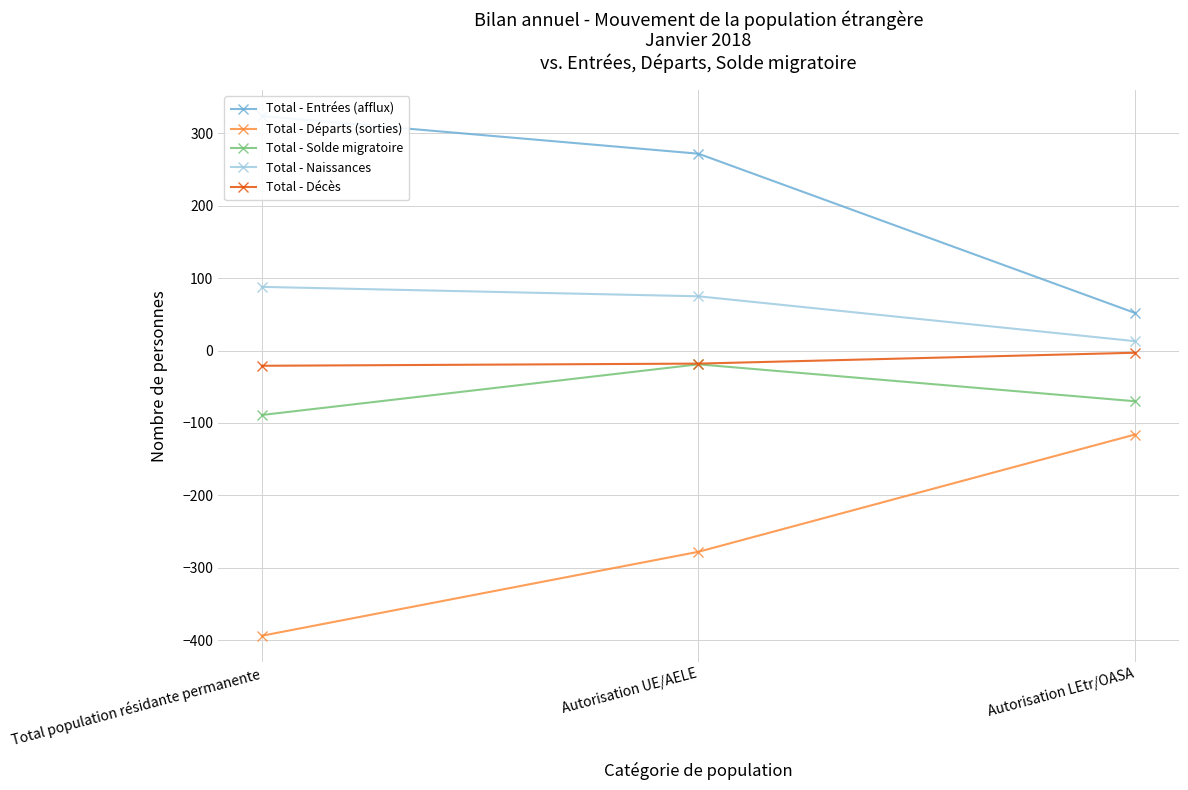

Read the Total - Naissances value at Autorisation UE/AELE, to the nearest 10.

80